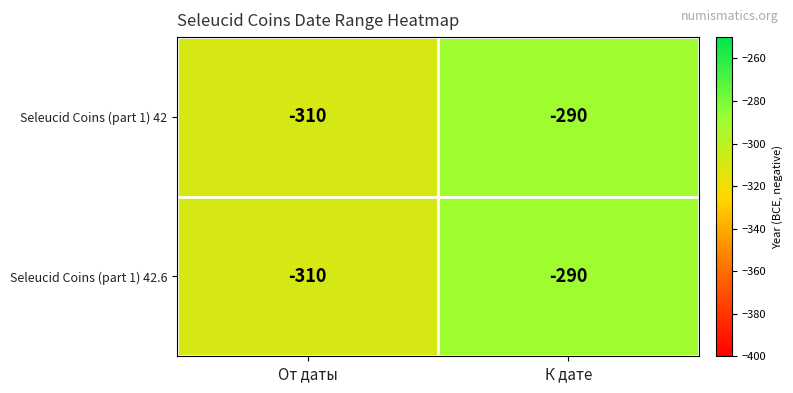

What is the sum of all Seleucid Coins (part 1) 42.6 values?

-600